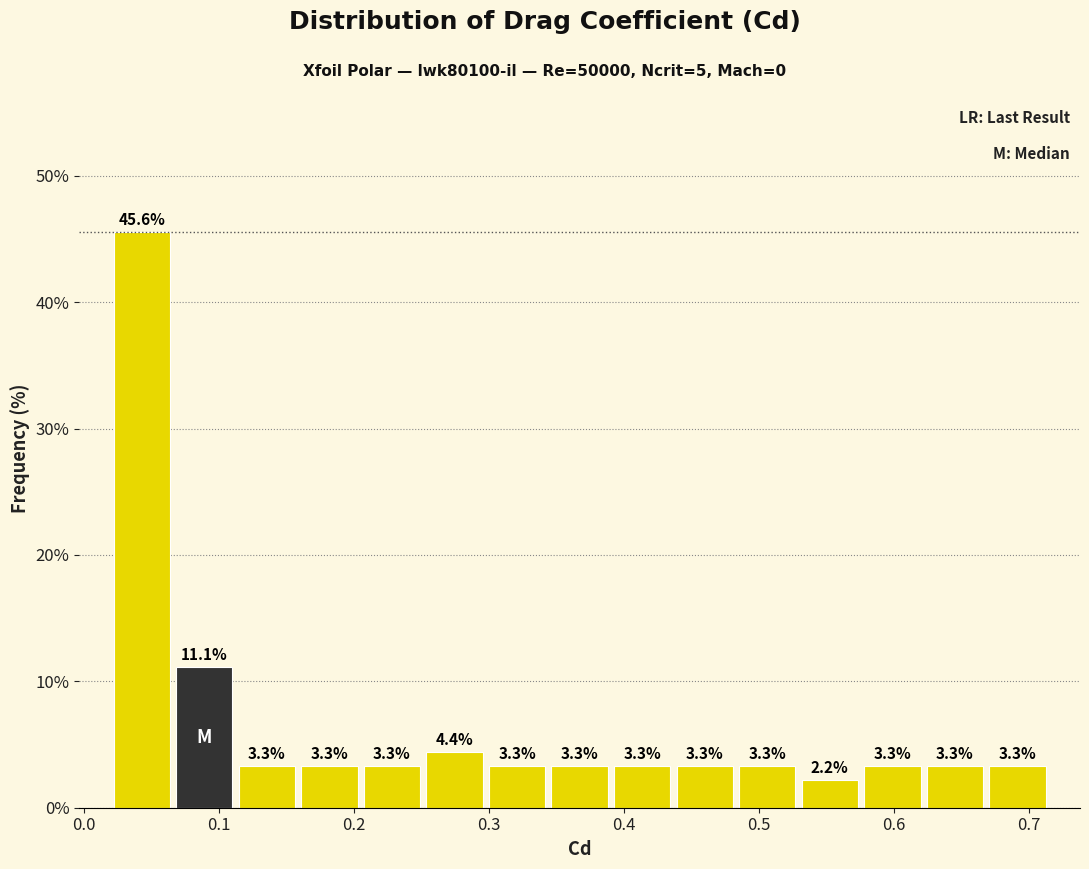

Which range on the x-axis has the tallest bar?

0.02 to 0.07